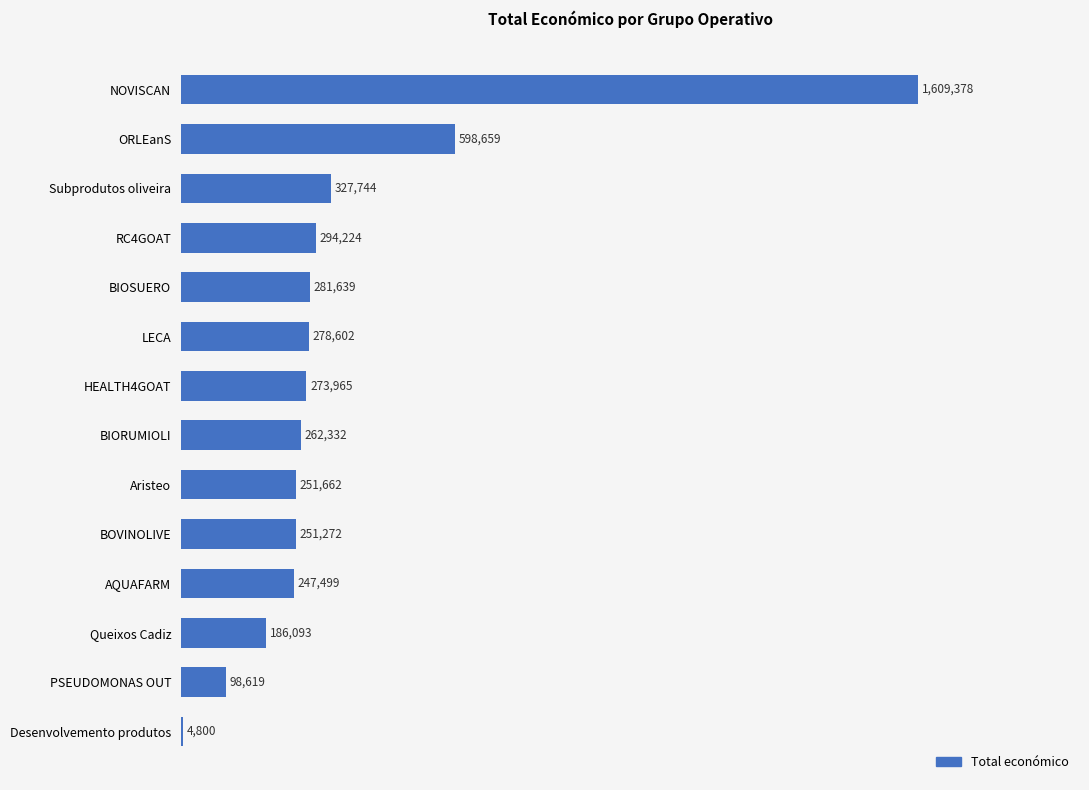

How many values are below 273965?

7